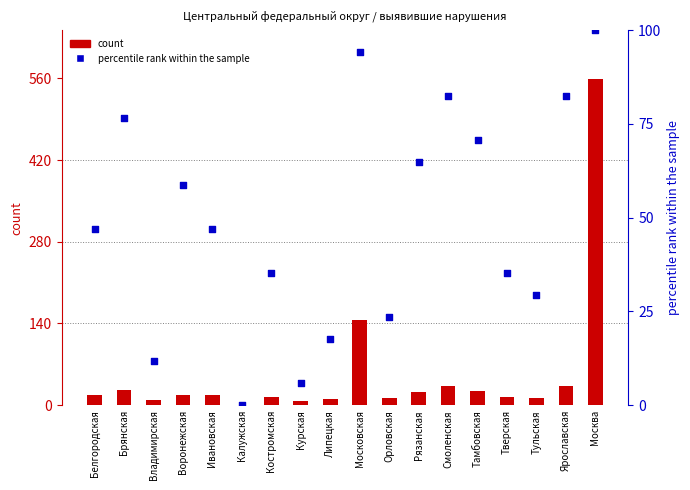

Which series contains the lowest Y value?

percentile rank within the sample